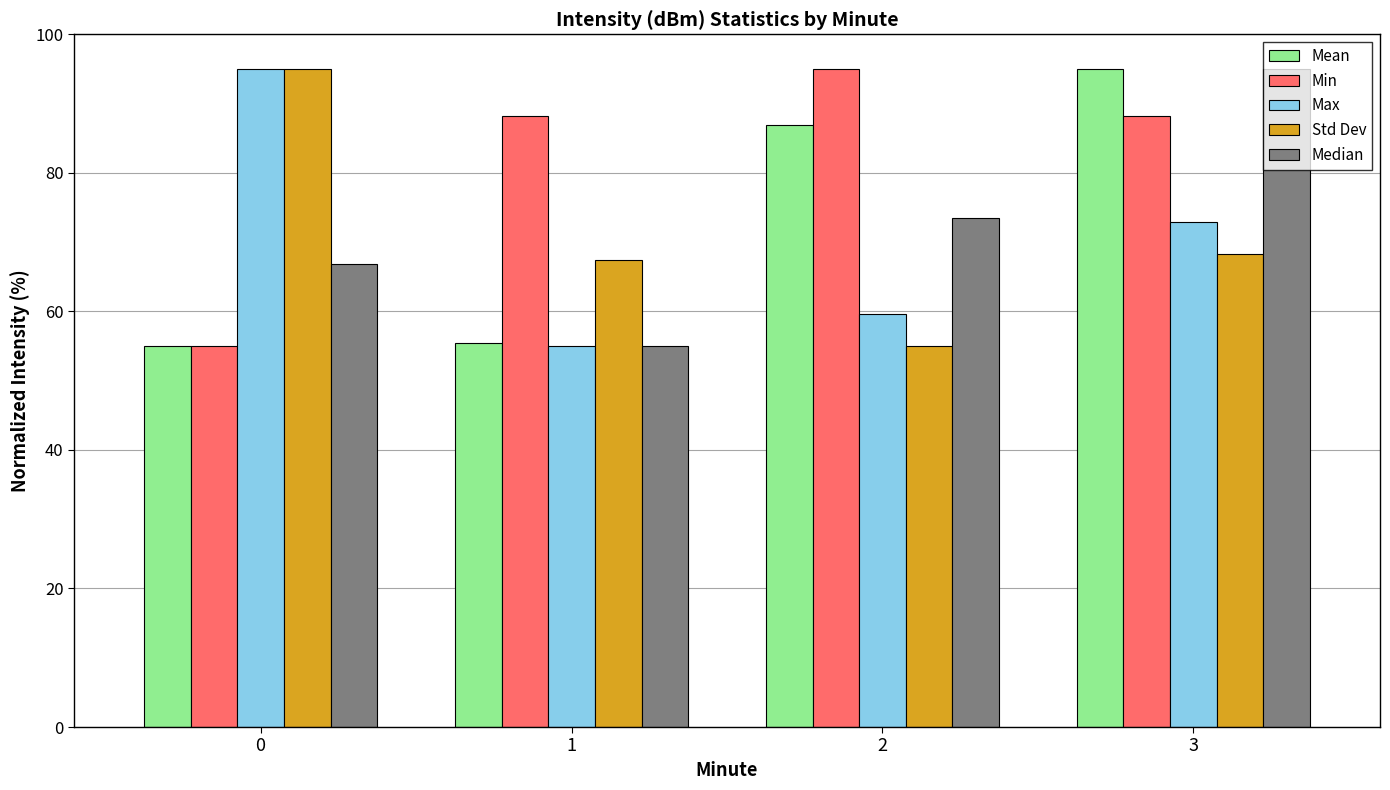

Which series changed the most between 1 and 2?

Mean